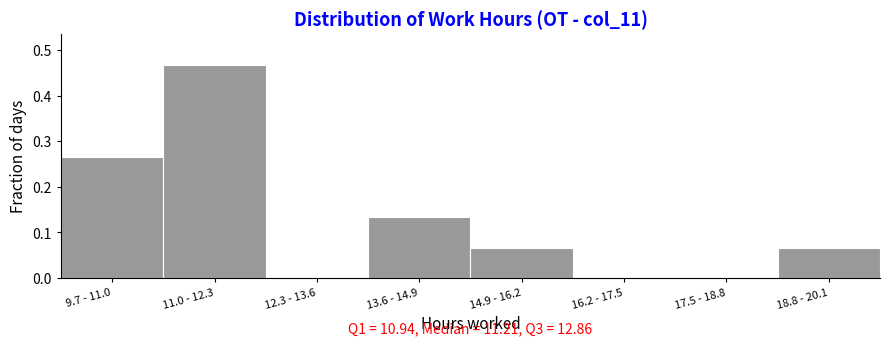

Which category has the highest value across all series?

11.0 - 12.3